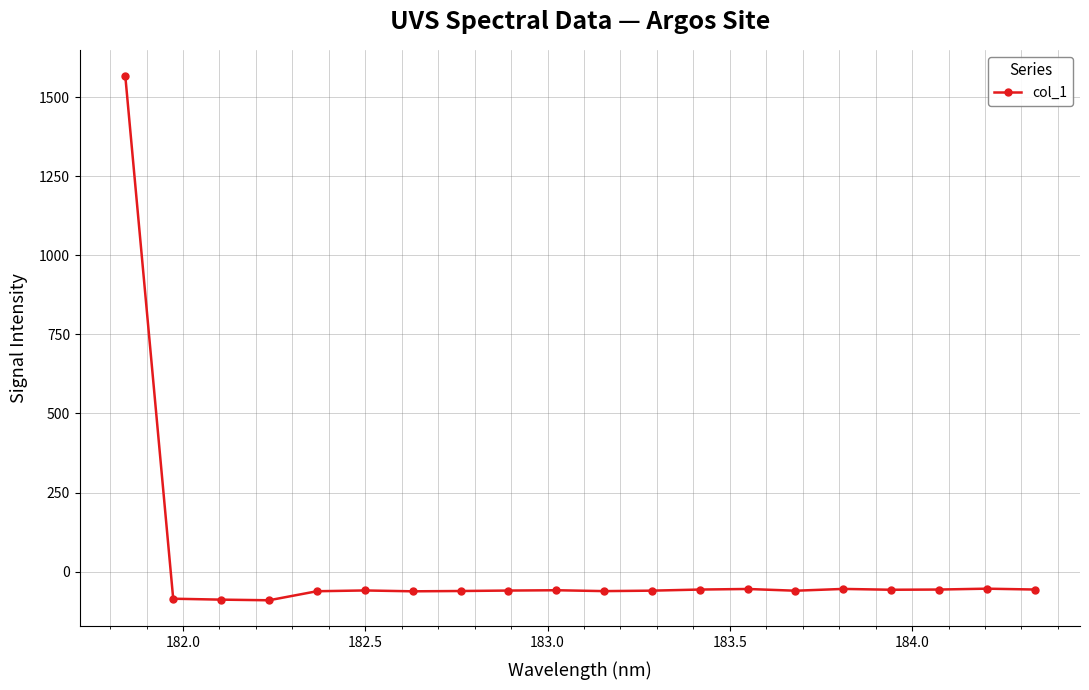

What is the value of the 4th point from the left?

-90.7